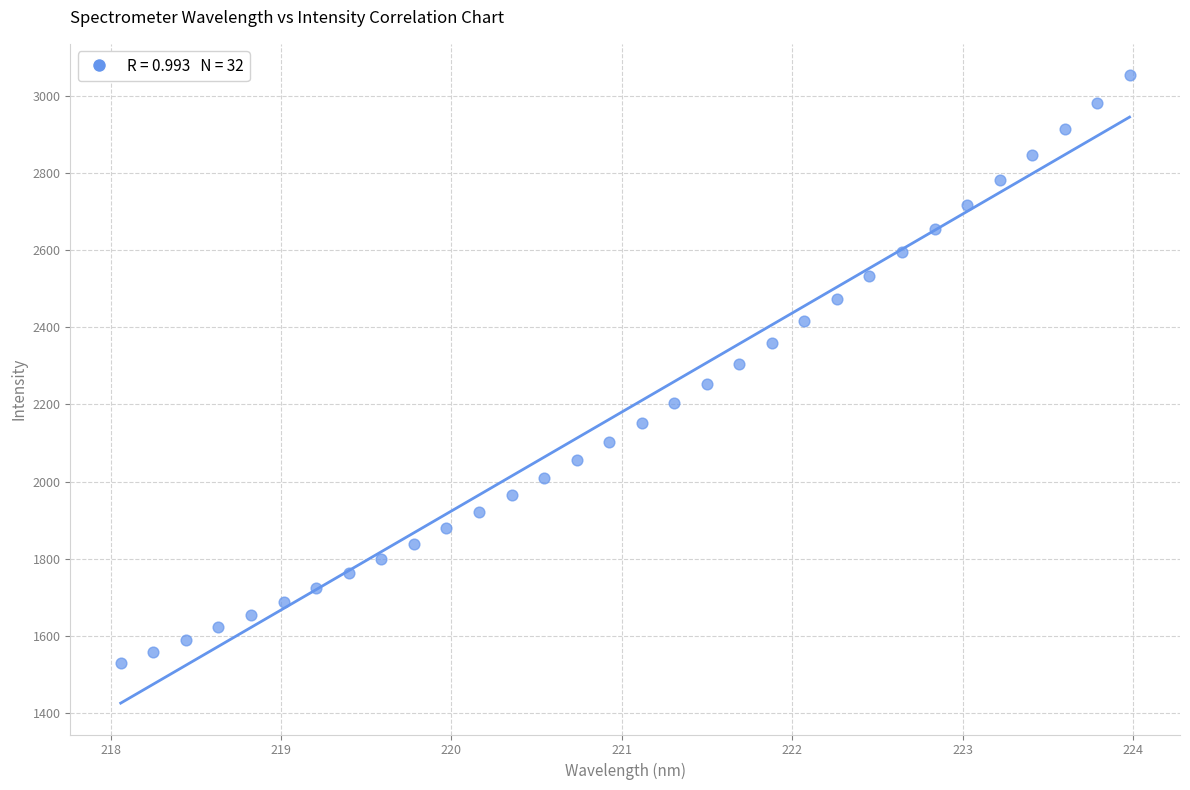

What is the range of X values (max minus min)?

5.9